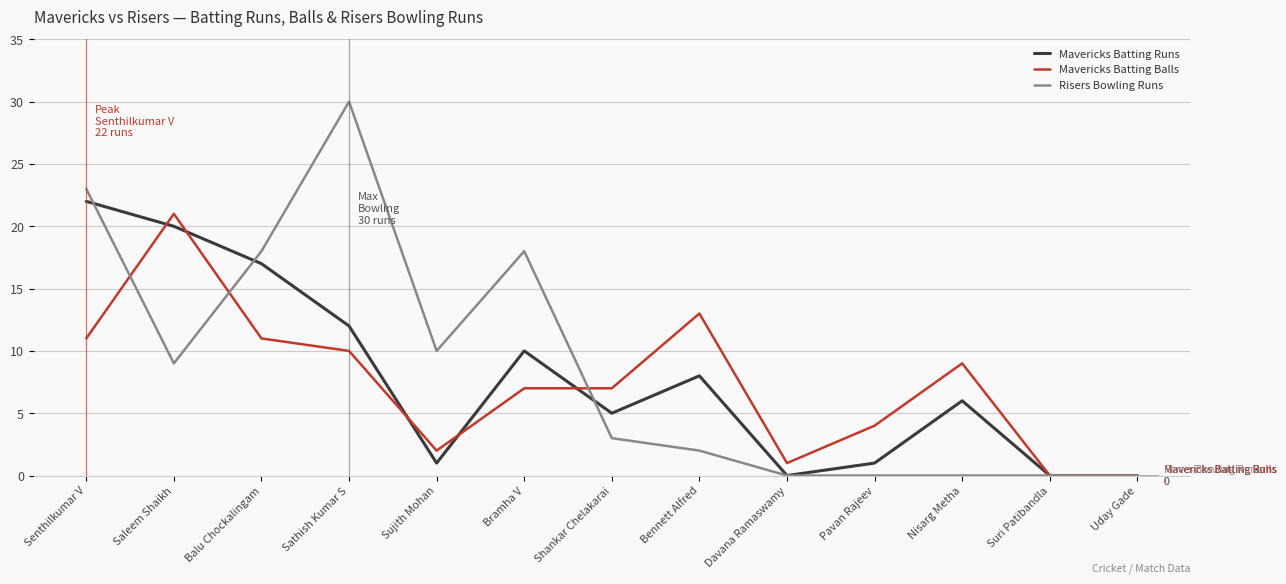

Reading right to left, list all the values displayed in this chart.

Mavericks Batting Runs: 0	0	6	1	0	8	5	10	1	12	17	20	22
Mavericks Batting Balls: 0	0	9	4	1	13	7	7	2	10	11	21	11
Risers Bowling Runs: 0	0	0	0	0	2	3	18	10	30	18	9	23